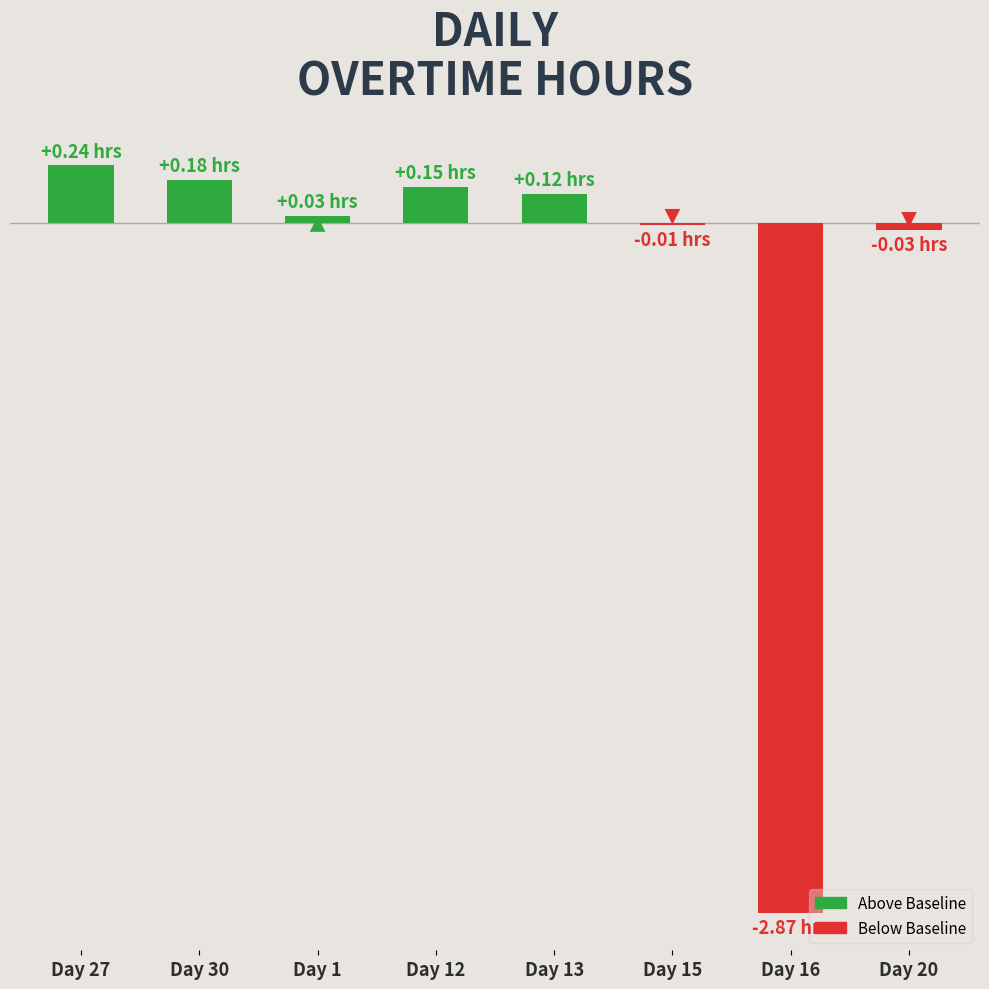

The value at Day 20 is -0.0. True or false?

False